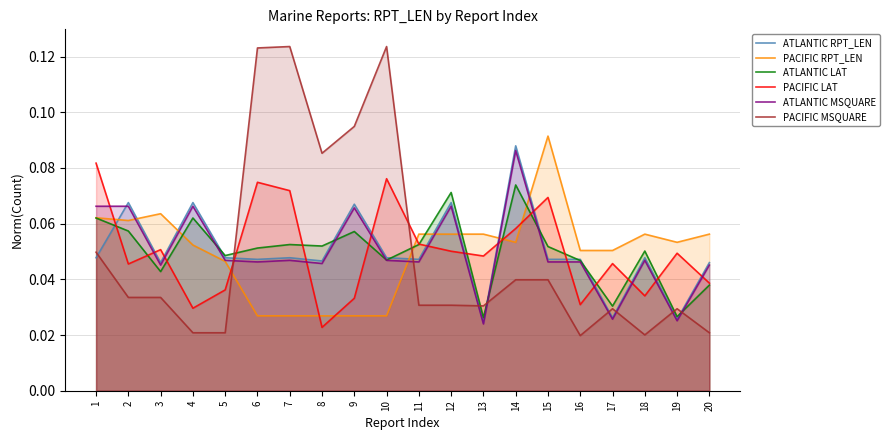

At which category does PACIFIC MSQUARE reach its first local peak?

7